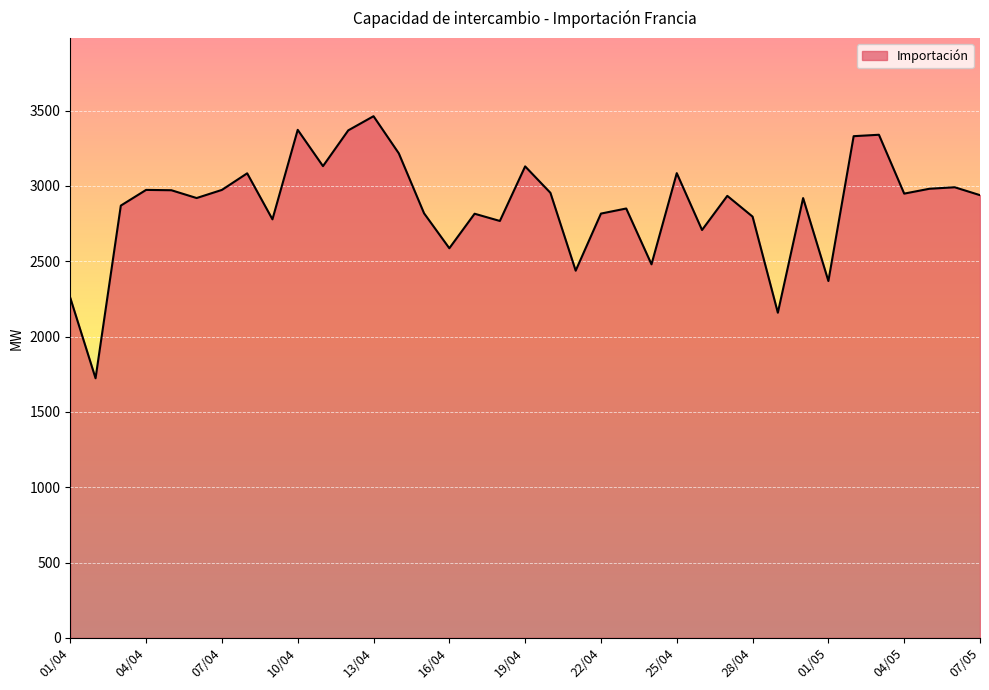

What is the minimum value shown in the chart?

1722.9